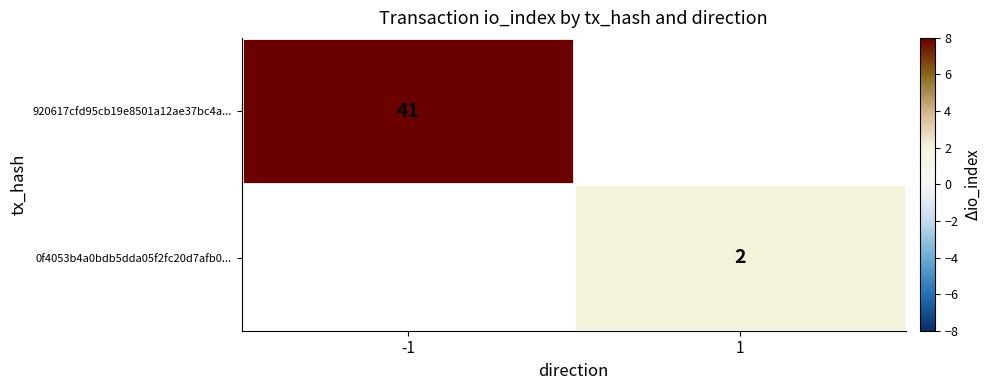

True or false: 0f4053b4a0bdb5dda05f2fc20d7afb0... has a value of 3 at 1.

False